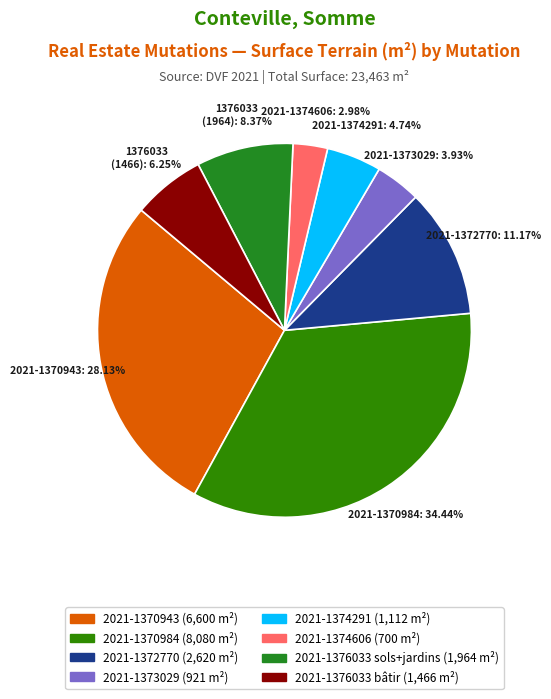

Count the number of slices in the pie.

8